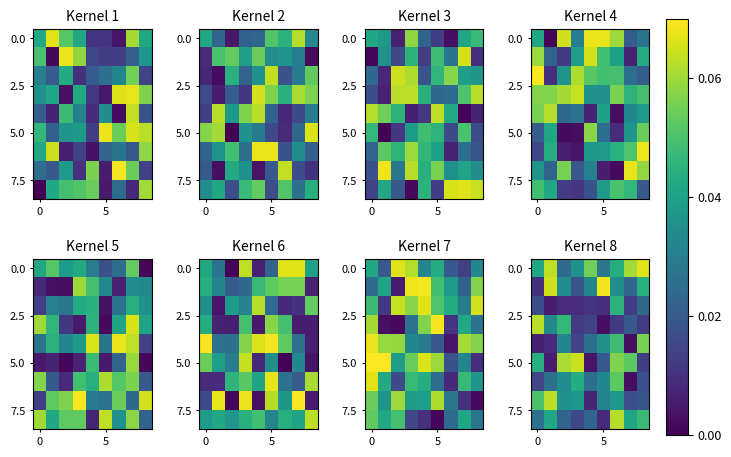

Which label corresponds to the largest value in the chart?

5